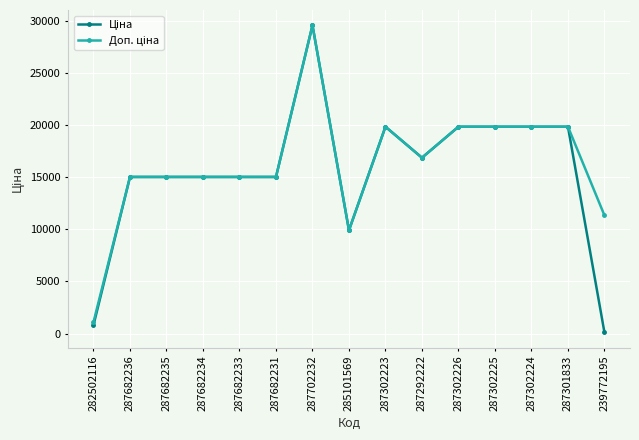

At which category is the sum across all series the highest?

287702232